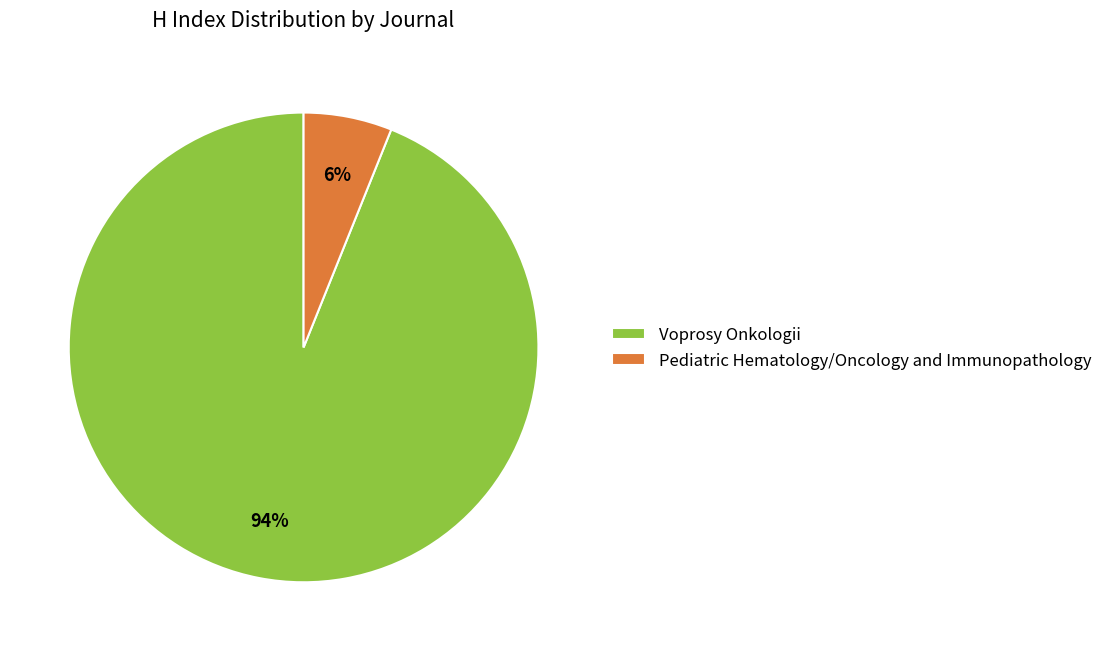

To the nearest percent, what is the combined percentage of Pediatric Hematology/Oncology and Immunopathology and Voprosy Onkologii?

100%